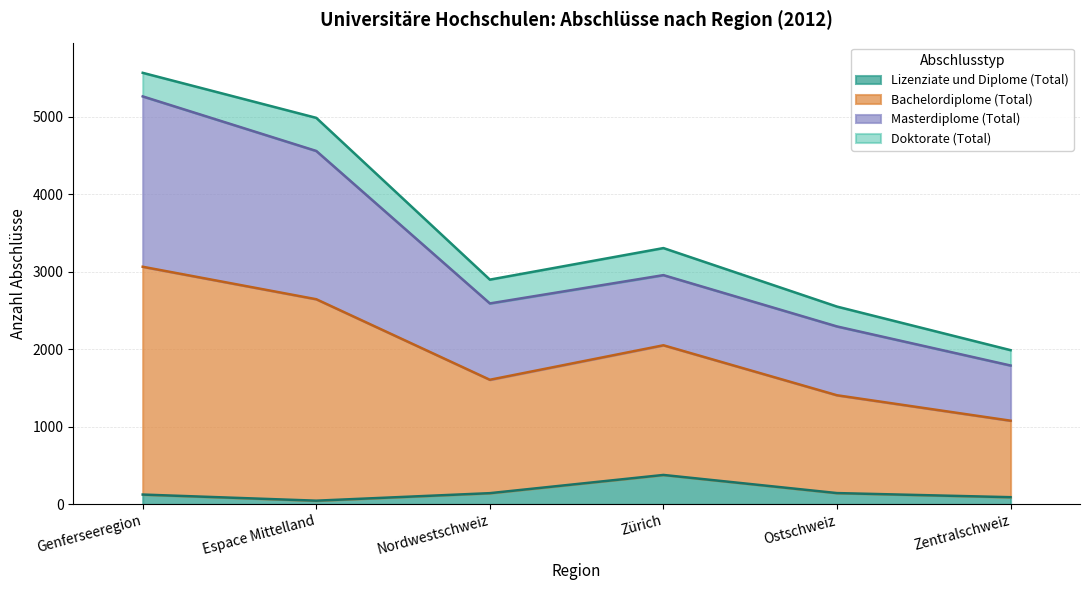

What is the maximum value for Lizenziate und Diplome (Total)?

380